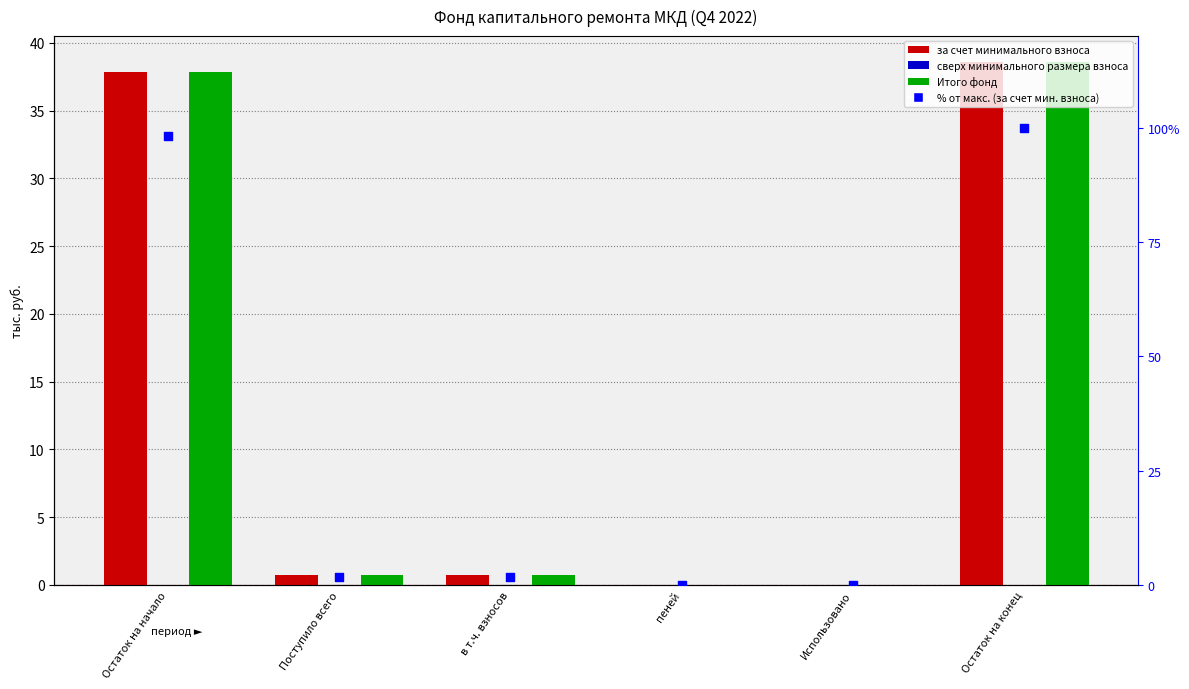

At which category is the sum across all series the highest?

Остаток на конец